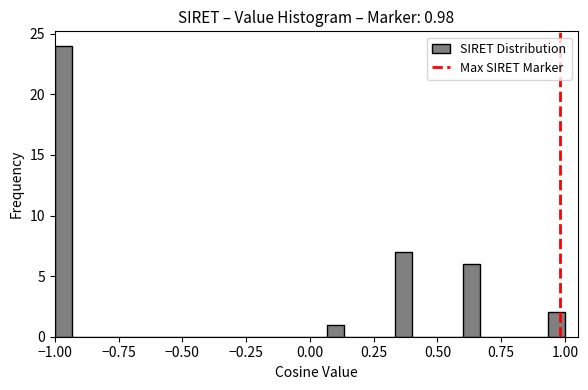

Read against the x-axis, roughly where is the centre of the tallest bar?

-0.95